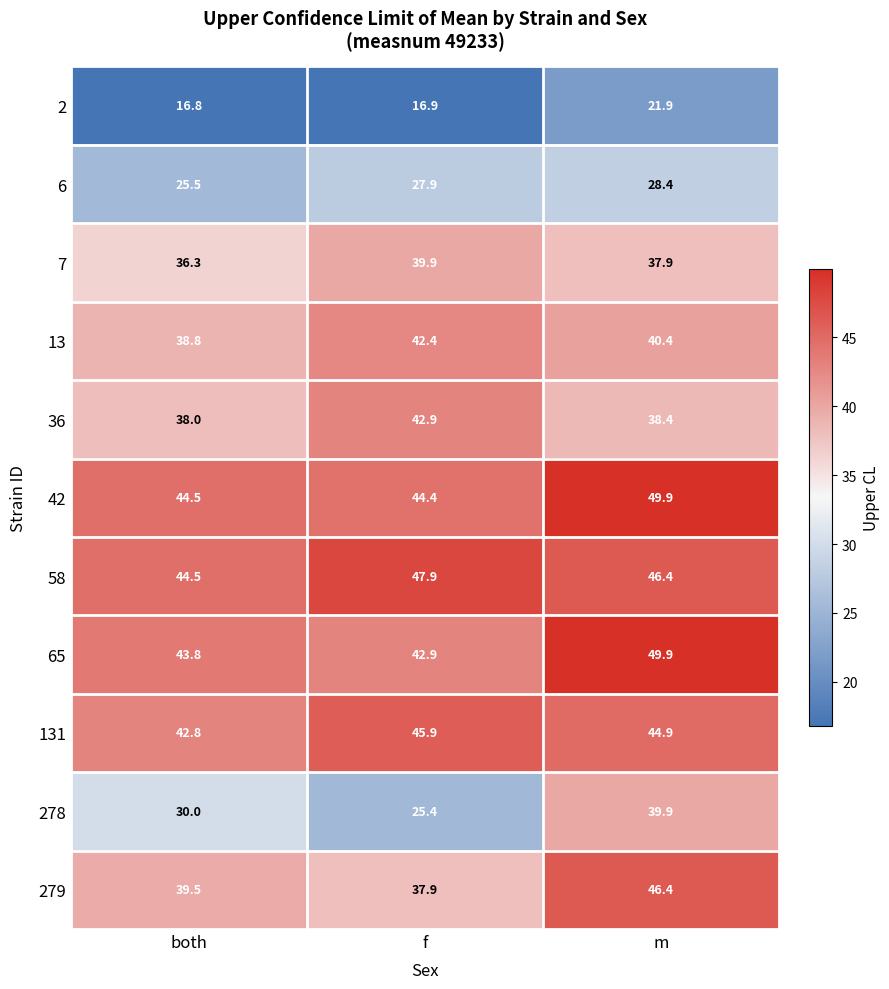

How many values in the 6 series exceed 27?

2